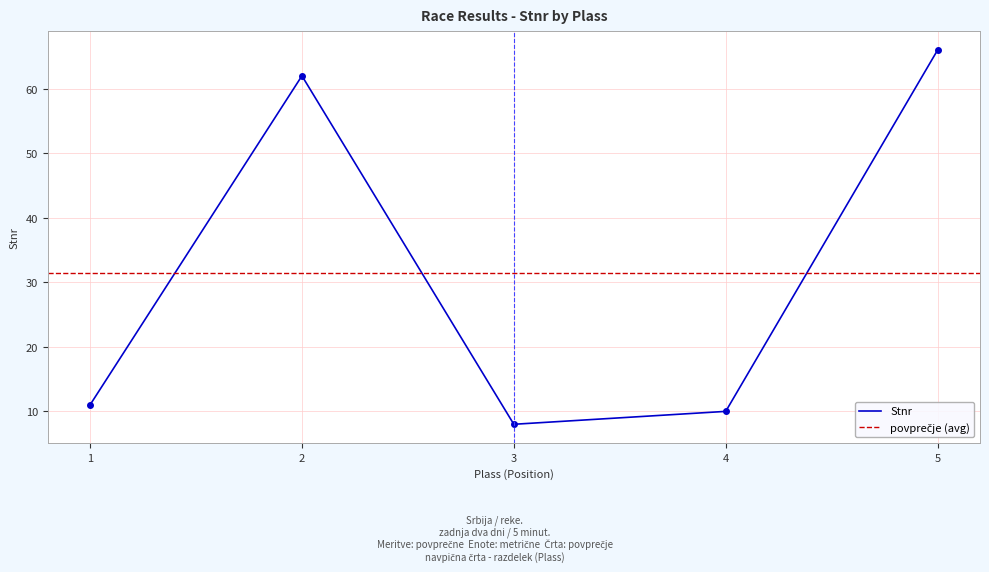

What is the sum of all values?

157